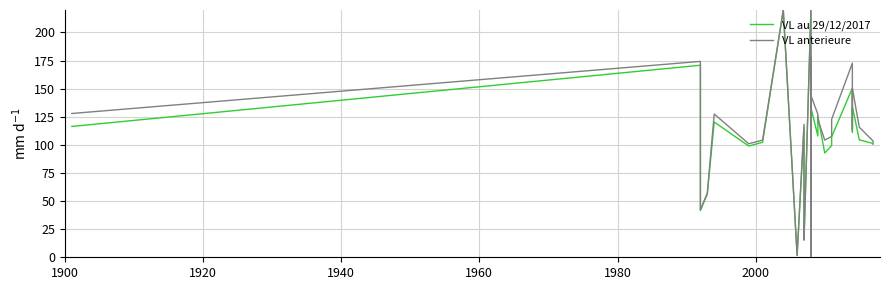

What is the difference between the maximum and minimum values in the VL au 29/12/2017 series?

218.9